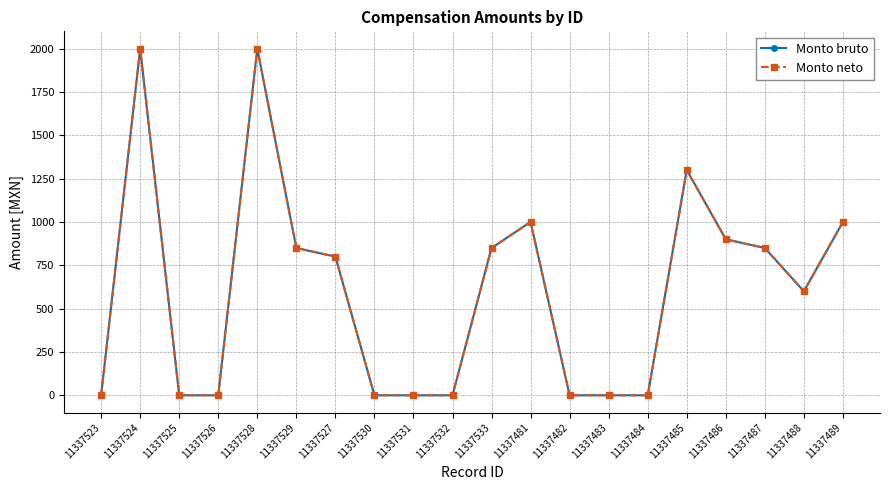

What is the difference between the maximum and second lowest values in the Monto neto series?

2000